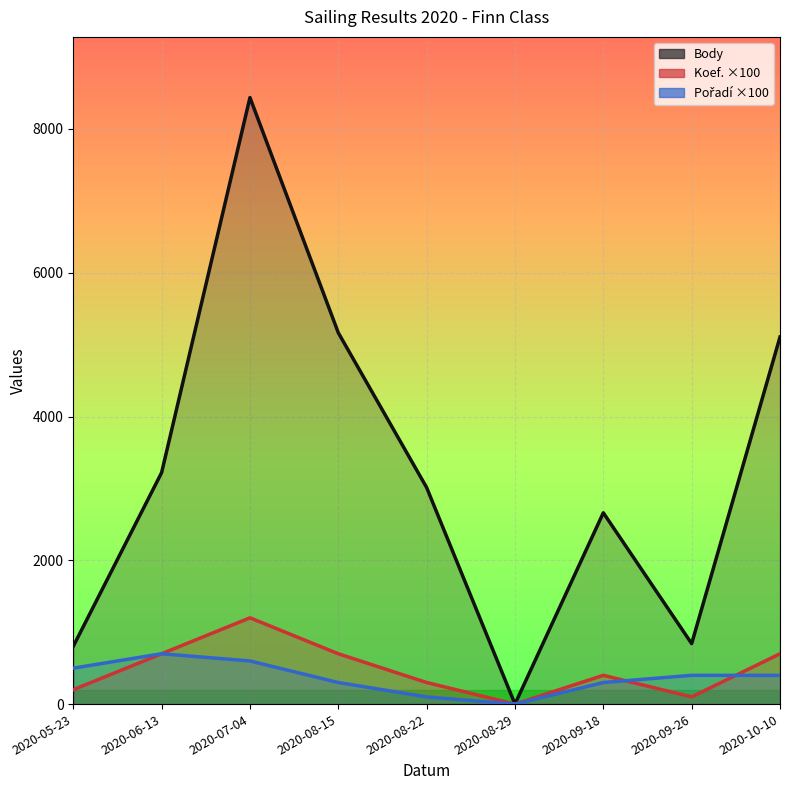

At which label does Body reach its peak?

2020-07-04